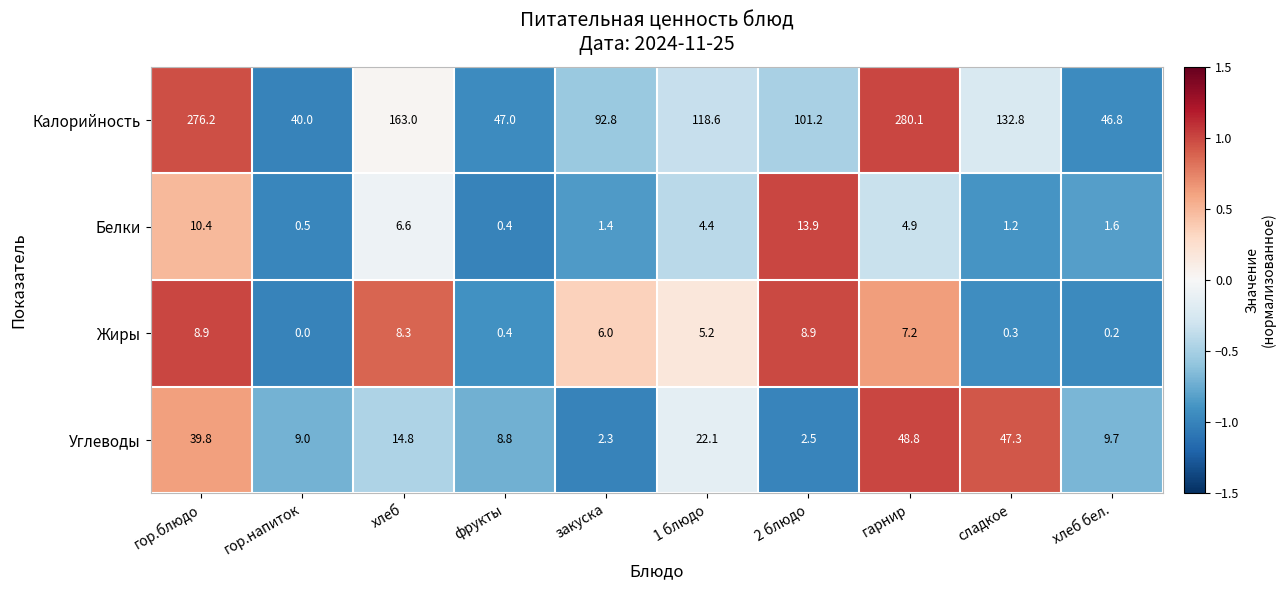

At how many categories does at least one series exceed 0?

10